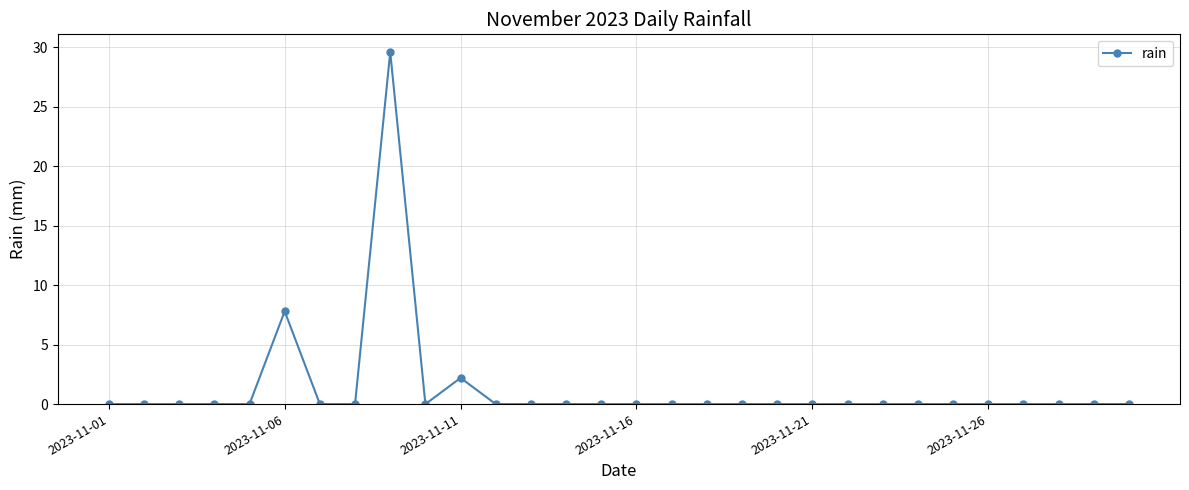

Reading left to right, extract all data points from this chart.

0.0	0.0	0.0	0.0	0.0	7.8	0.0	0.0	29.6	0.0	2.2	0.0	0.0	0.0	0.0	0.0	0.0	0.0	0.0	0.0	0.0	0.0	0.0	0.0	0.0	0.0	0.0	0.0	0.0	0.0